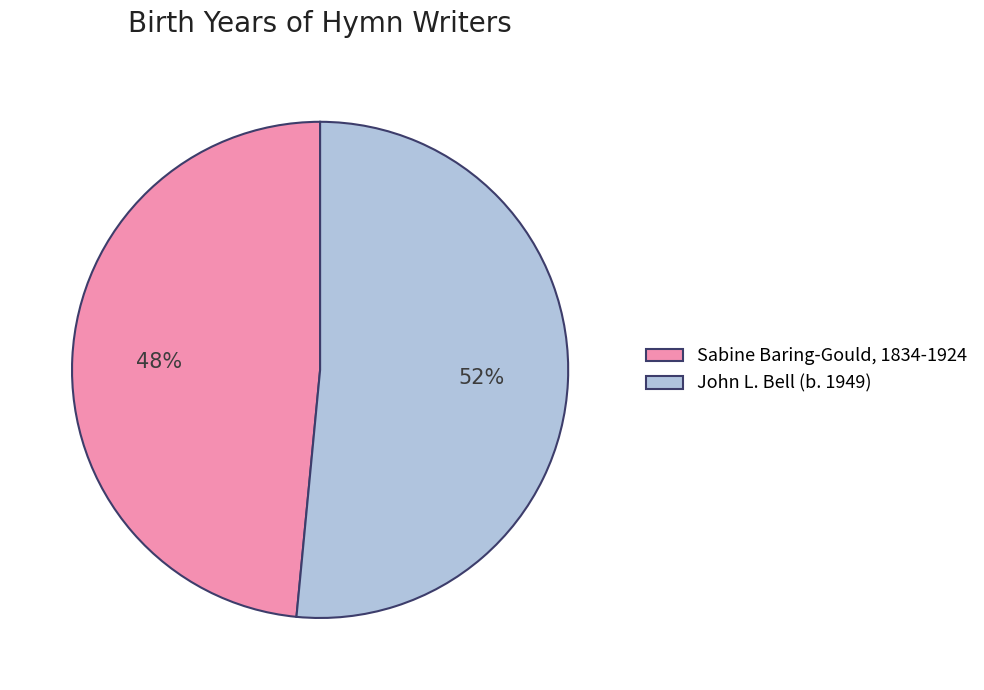

Does John L. Bell (b. 1949) represent more than half of the total?

Yes